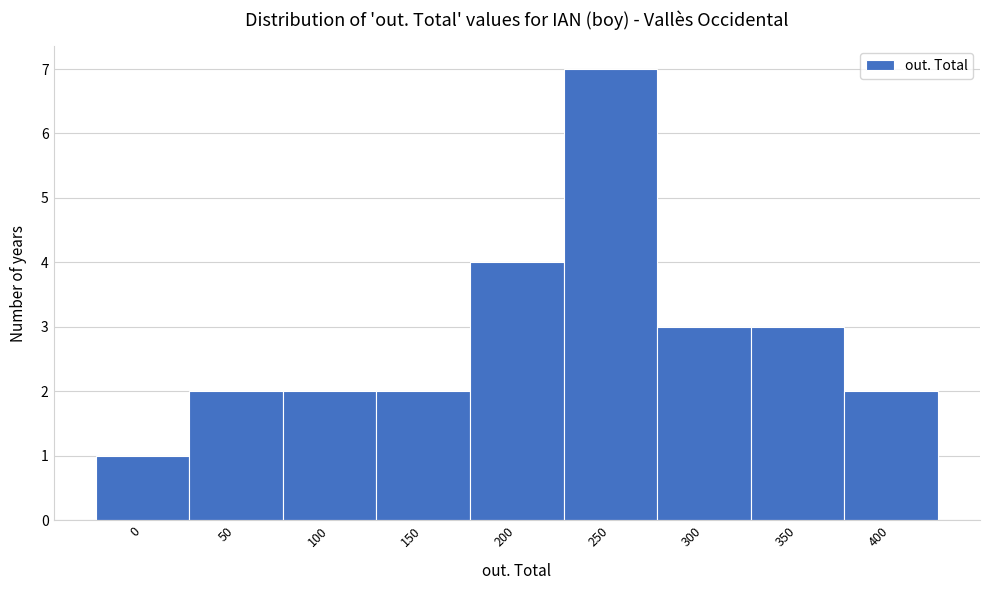

Reading left to right, extract all data points from this chart.

0=1	50=2	100=2	150=2	200=4	250=7	300=3	350=3	400=2